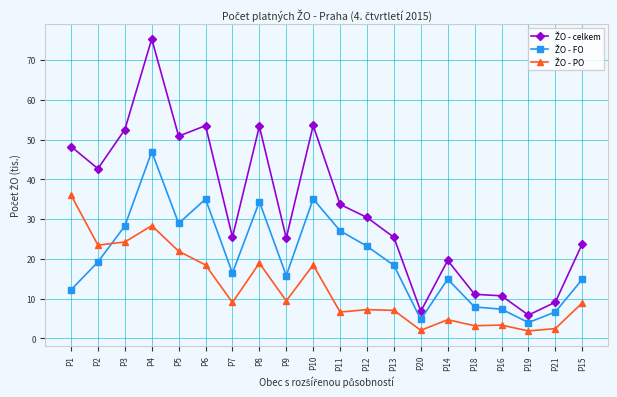

What is the total value across all series at P11?

67.4